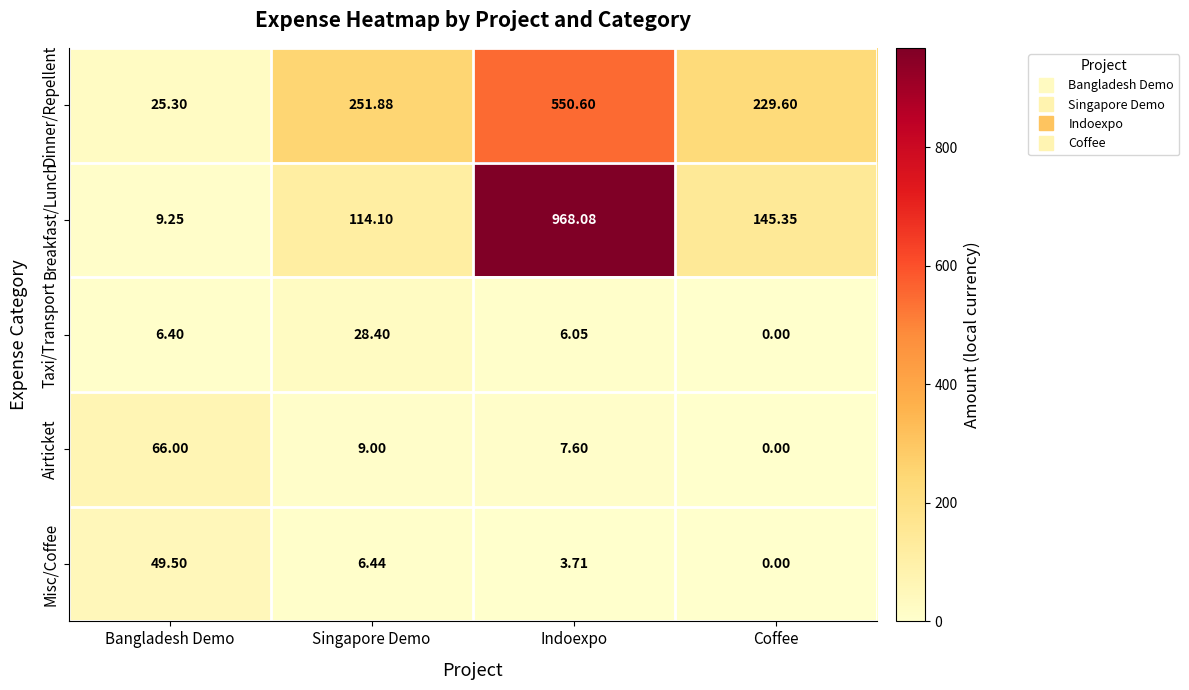

Rank the categories by Taxi/Transport value from lowest to highest.

Coffee, Indoexpo, Bangladesh Demo, Singapore Demo